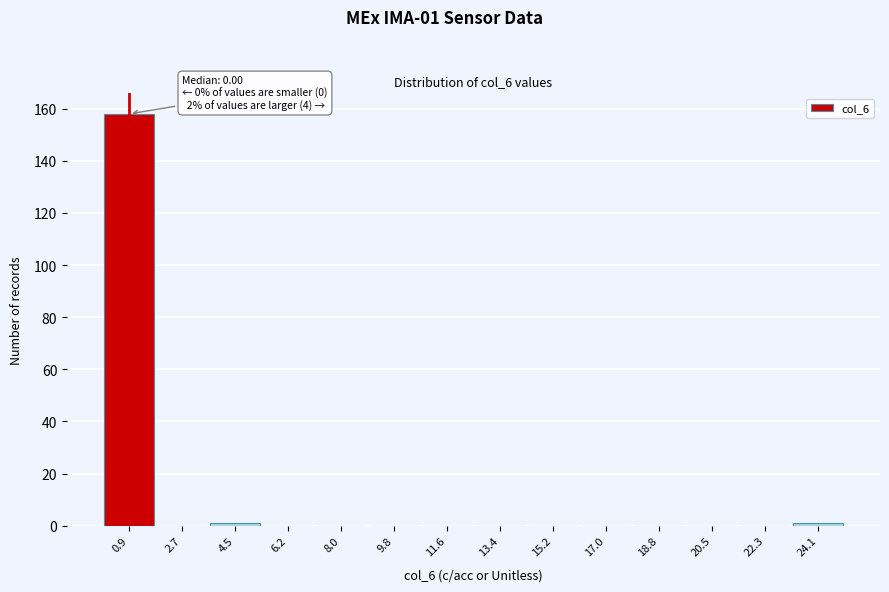

Over which range of the x-axis is the bar tallest?

0.0 to 1.8